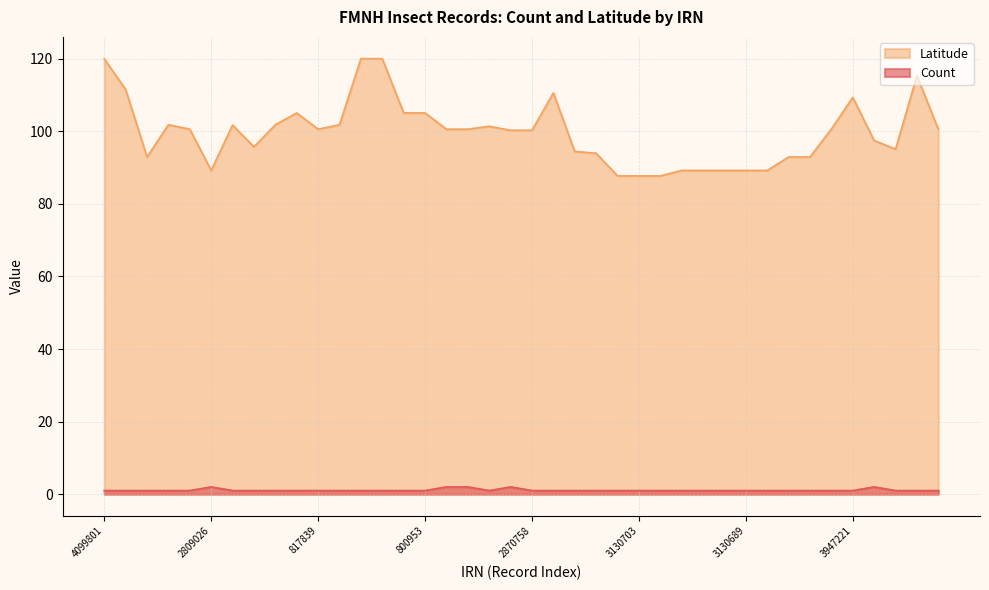

Does the chart have visible grid lines?

Yes